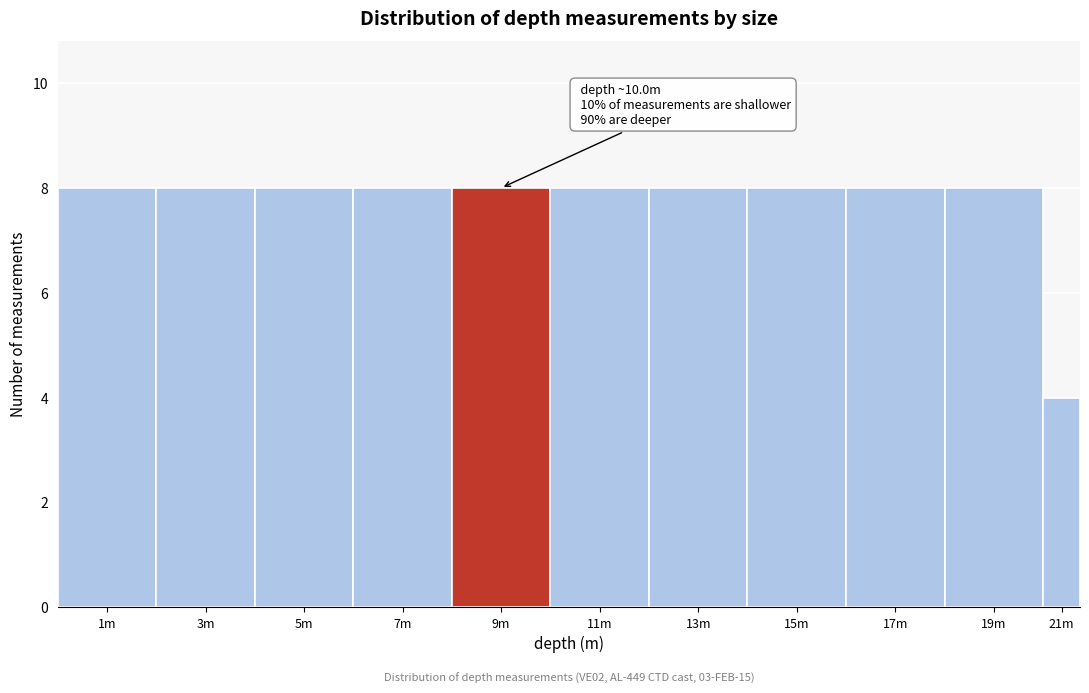

Reading right to left, extract all data points from this chart.

4	8	8	8	8	8	8	8	8	8	8